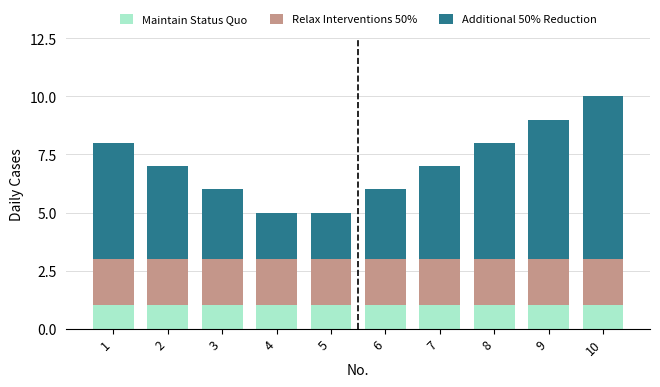

What is the total value across all series at 8?

8